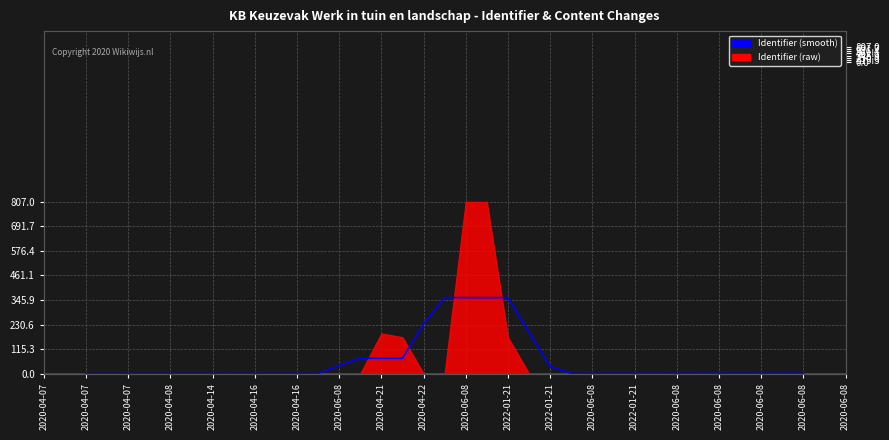

What is the approximate value at 2020-04-16?

0.3